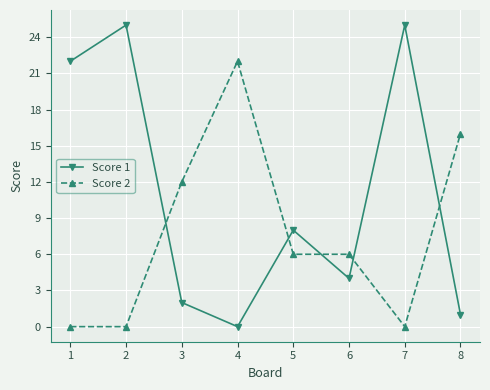

What is the difference between the maximum and minimum values in the Score 2 series?

22